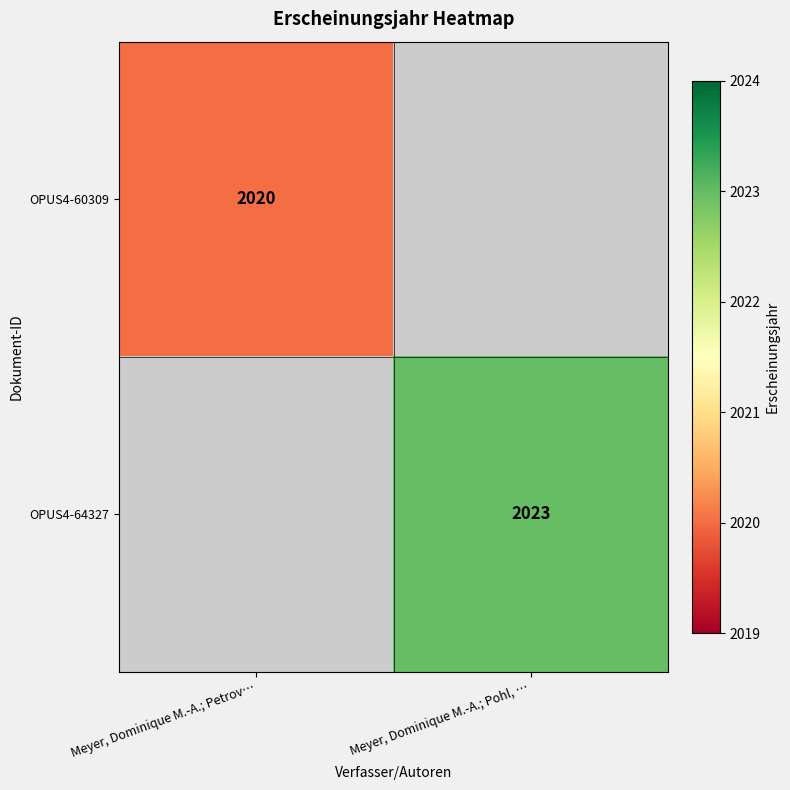

The OPUS4-64327 series shows 2023 at Meyer, Dominique M.-A.; Pohl, …. True or false?

True